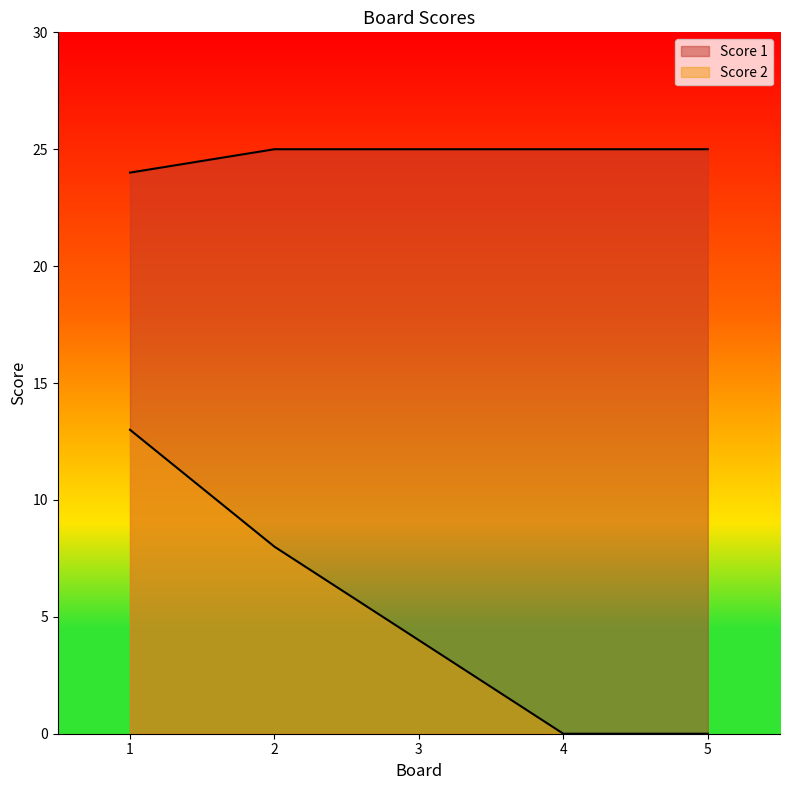

Which series has the widest spread of values?

Score 2